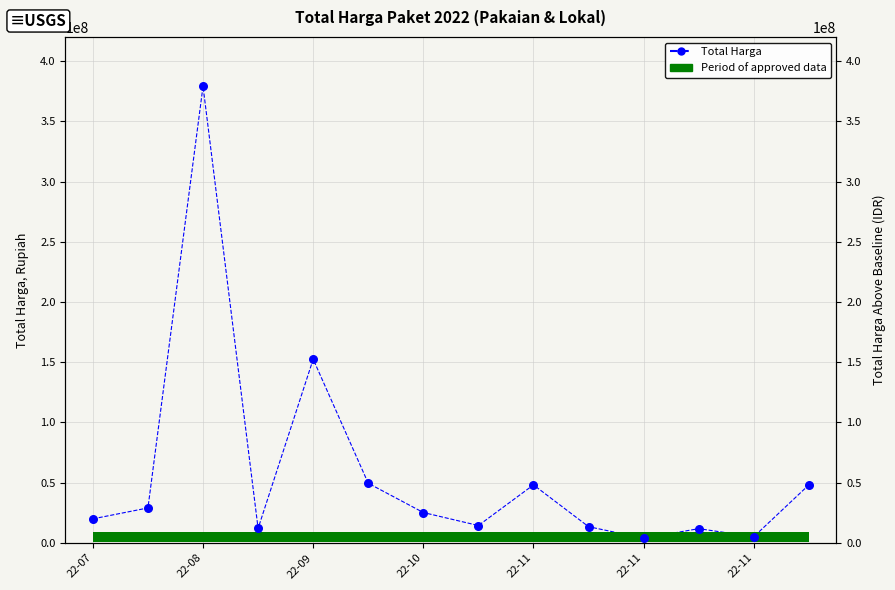

What is the ratio of the value at 22-11 to the value at 22-07?

0.3